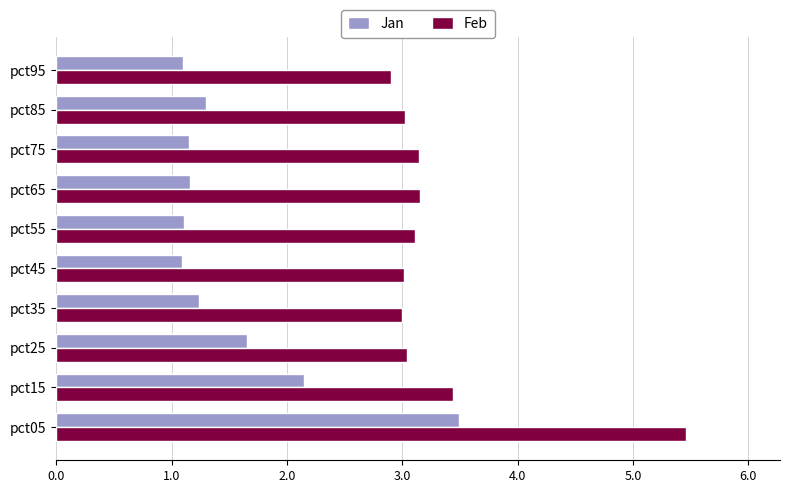

The Feb series shows 0.9 at pct25. True or false?

False